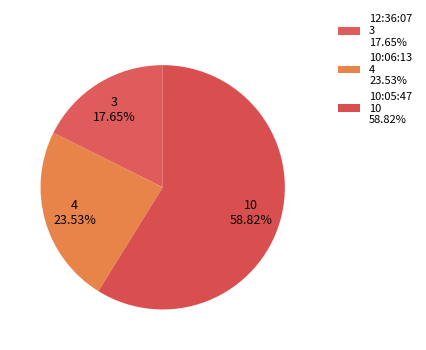

To the nearest percent, what portion does 10:05:47 represent?

59%